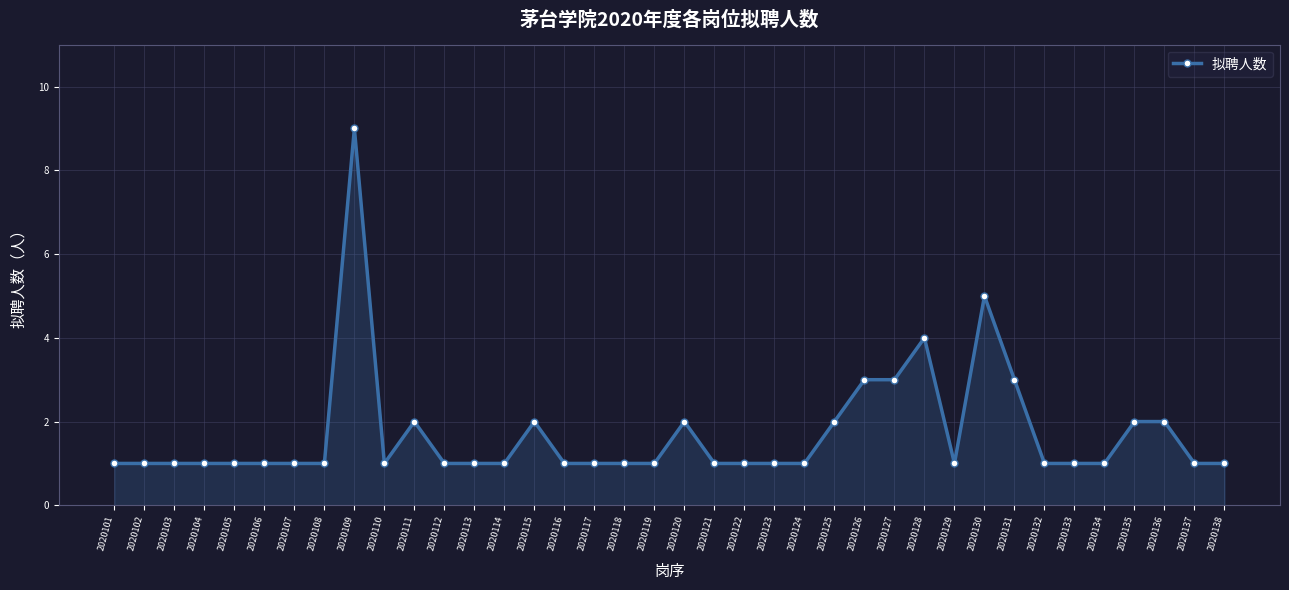

What is the greatest value displayed?

9